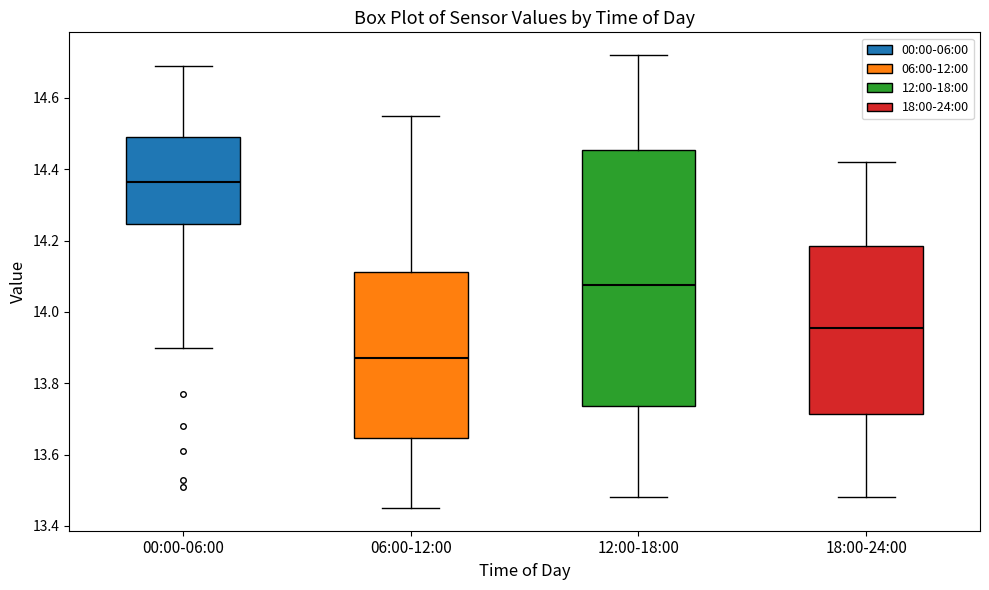

Reading left to right, read every box against the y-axis: the position of its median line, the range the box covers, and the ends of its whiskers. The values are not printed on the chart, so give them approximately, as read against the axis.

00:00-06:00: median 14.36, box 14.24 to 14.50, whiskers 13.90 to 14.70
06:00-12:00: median 13.88, box 13.64 to 14.12, whiskers 13.46 to 14.56
12:00-18:00: median 14.08, box 13.74 to 14.46, whiskers 13.48 to 14.72
18:00-24:00: median 13.96, box 13.72 to 14.18, whiskers 13.48 to 14.42